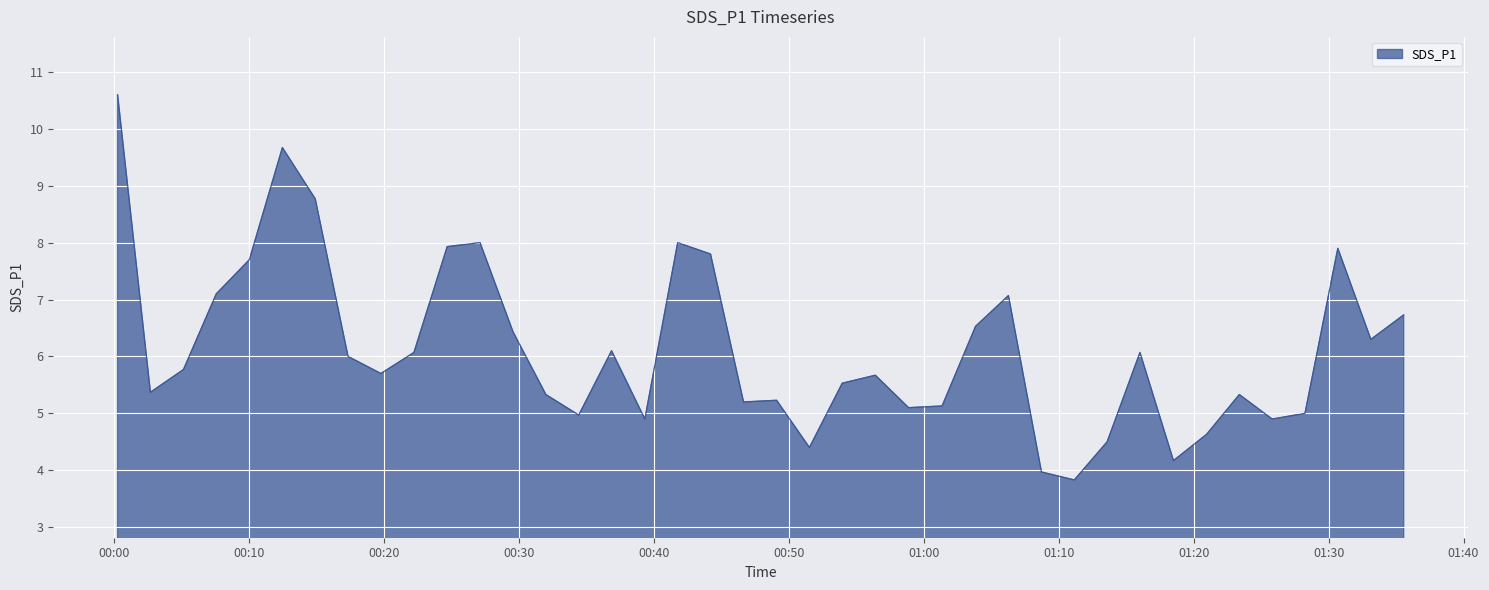

What is the difference between the maximum and minimum values?

6.8